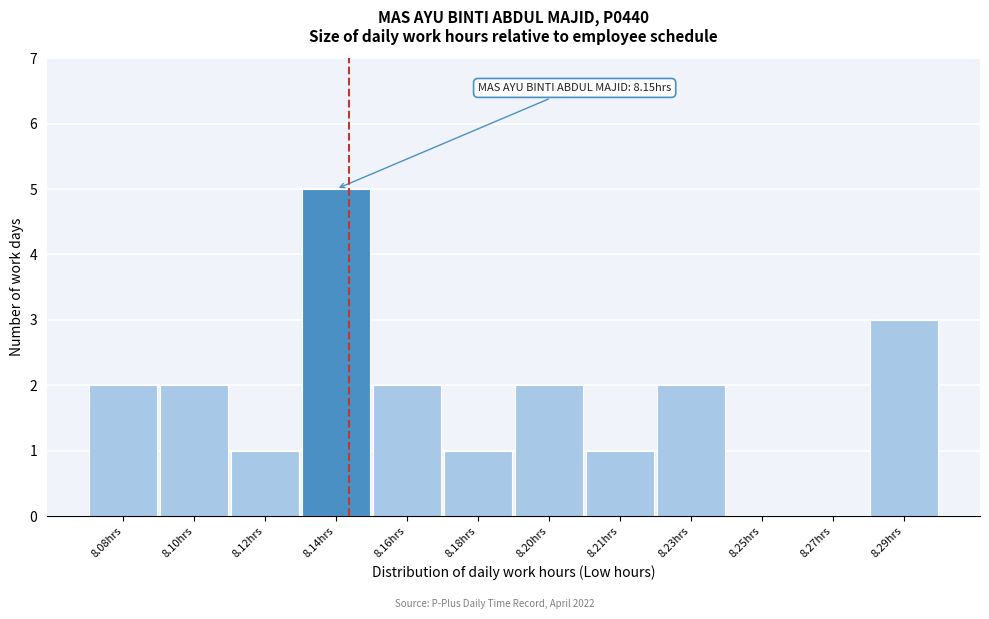

Reading left to right, list all the values displayed in this chart.

8.08hrs=2	8.10hrs=2	8.12hrs=1	8.14hrs=5	8.16hrs=2	8.18hrs=1	8.20hrs=2	8.21hrs=1	8.23hrs=2	8.25hrs=0	8.27hrs=0	8.29hrs=3